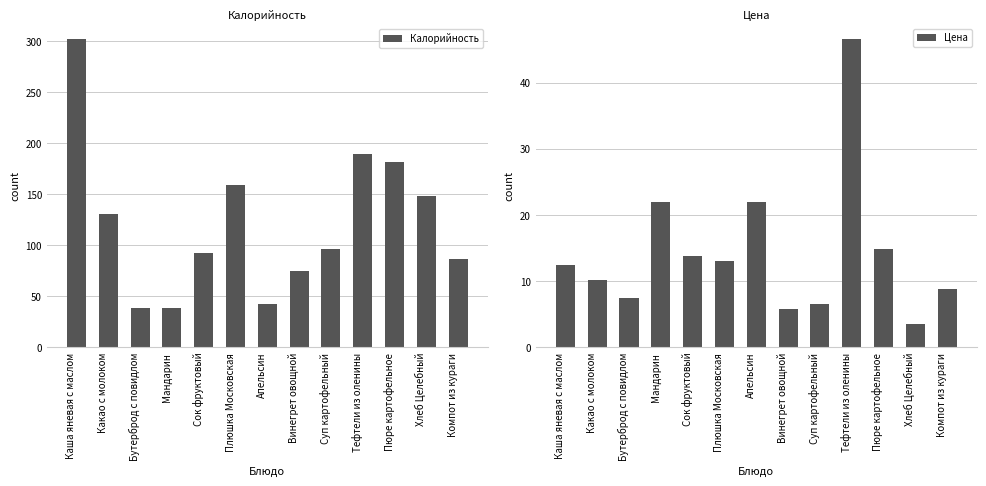

True or false: Цена has a value of 3.9 at Пюре картофельное.

False